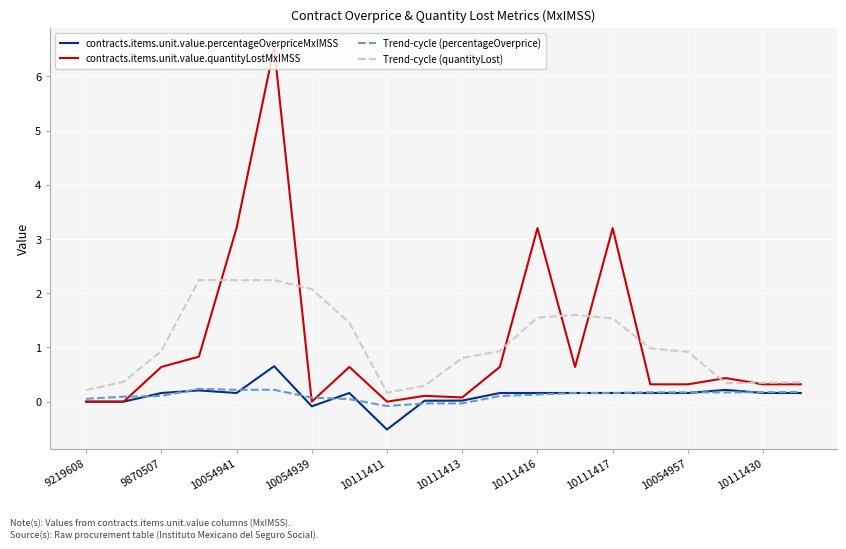

True or false: Trend-cycle (percentageOverprice) and contracts.items.unit.value.percentageOverpriceMxIMSS cross at least once.

True